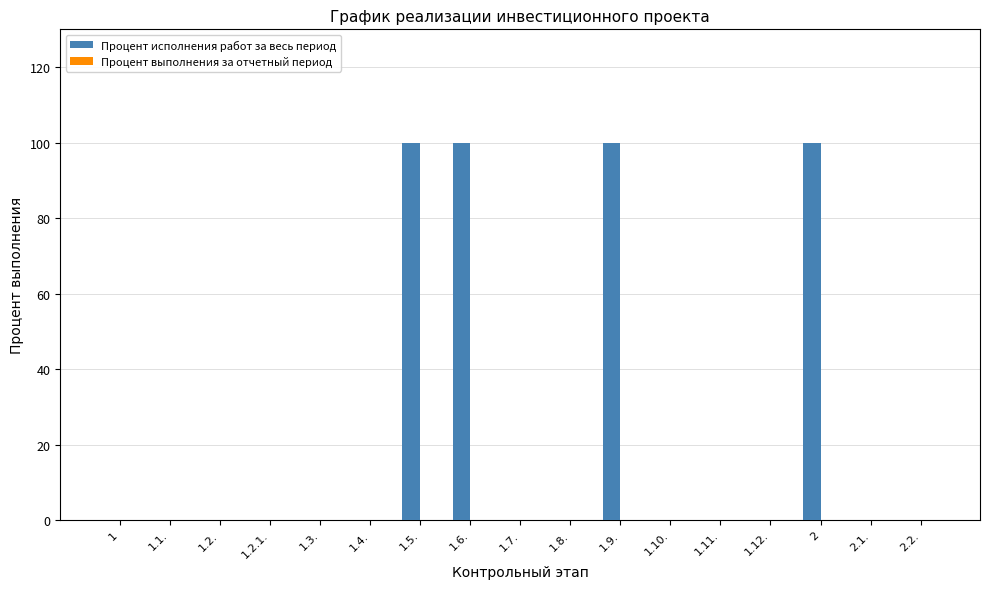

What is the sum of all values?

400